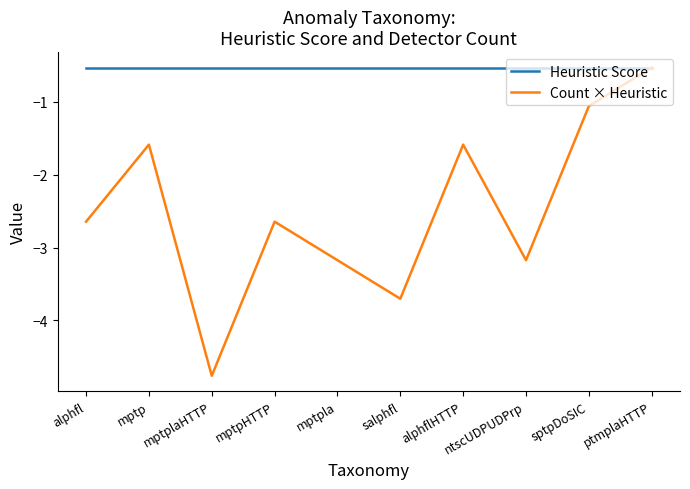

What position from the left is ntscUDPUDPrp?

8